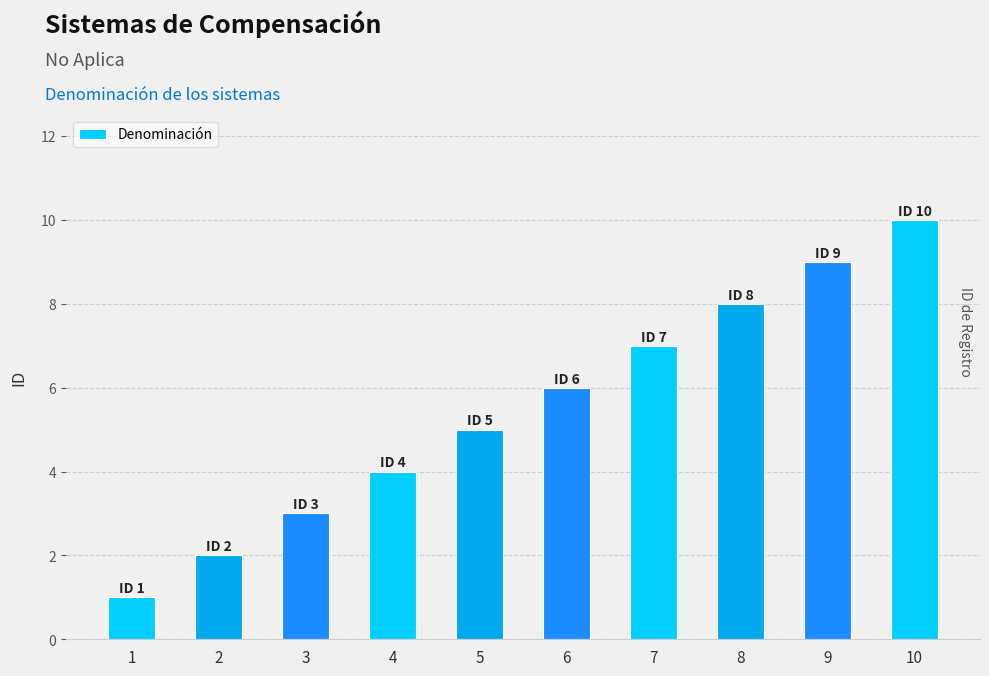

Reading right to left, transcribe all the data shown in this chart.

10	9	8	7	6	5	4	3	2	1